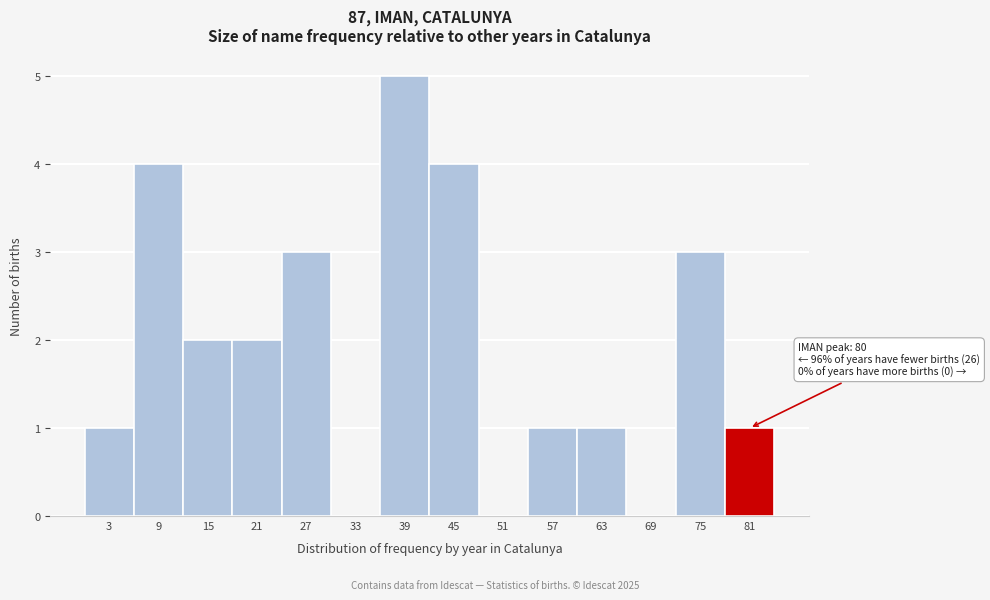

Reading left to right, list all the values displayed in this chart.

3=1	9=4	15=2	21=2	27=3	33=0	39=5	45=4	51=0	57=1	63=1	69=0	75=3	81=1